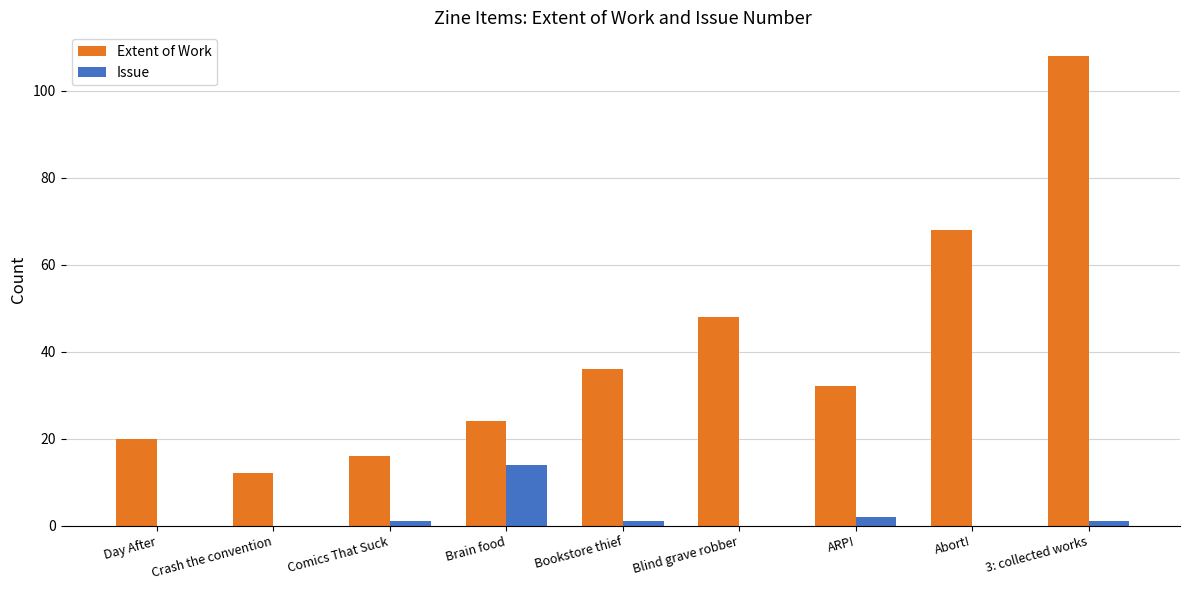

What is the sum of all Extent of Work values?

364